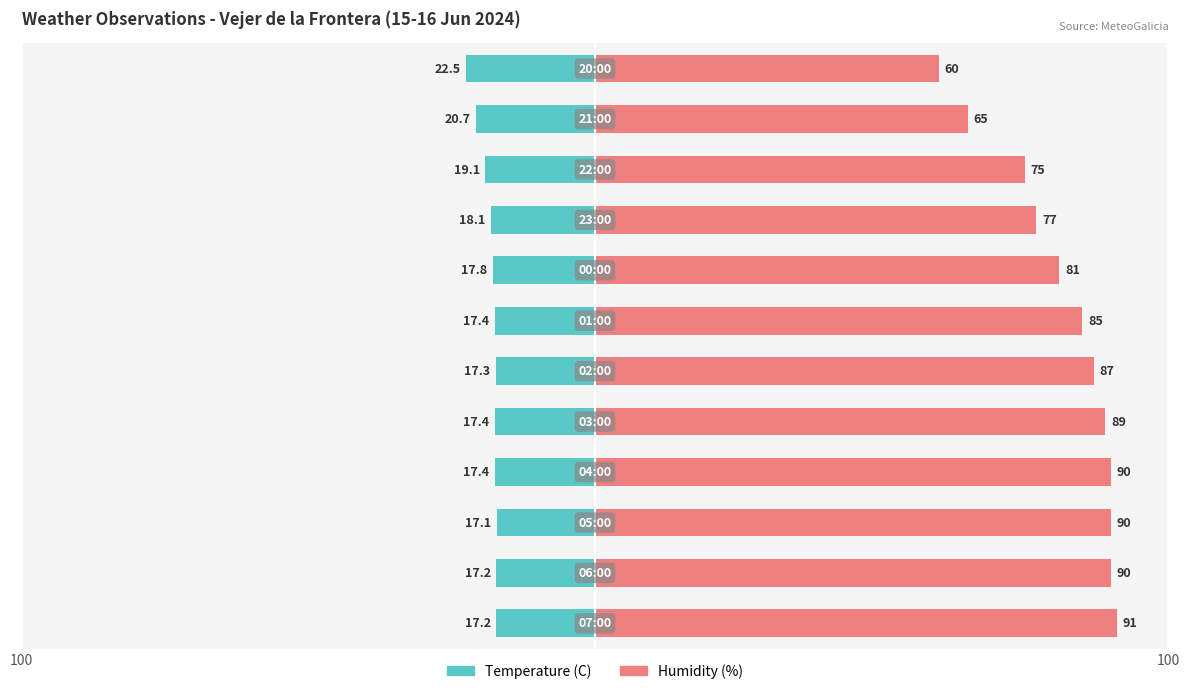

What are all the series names shown in the legend?

Temperature (C), Humidity (%)